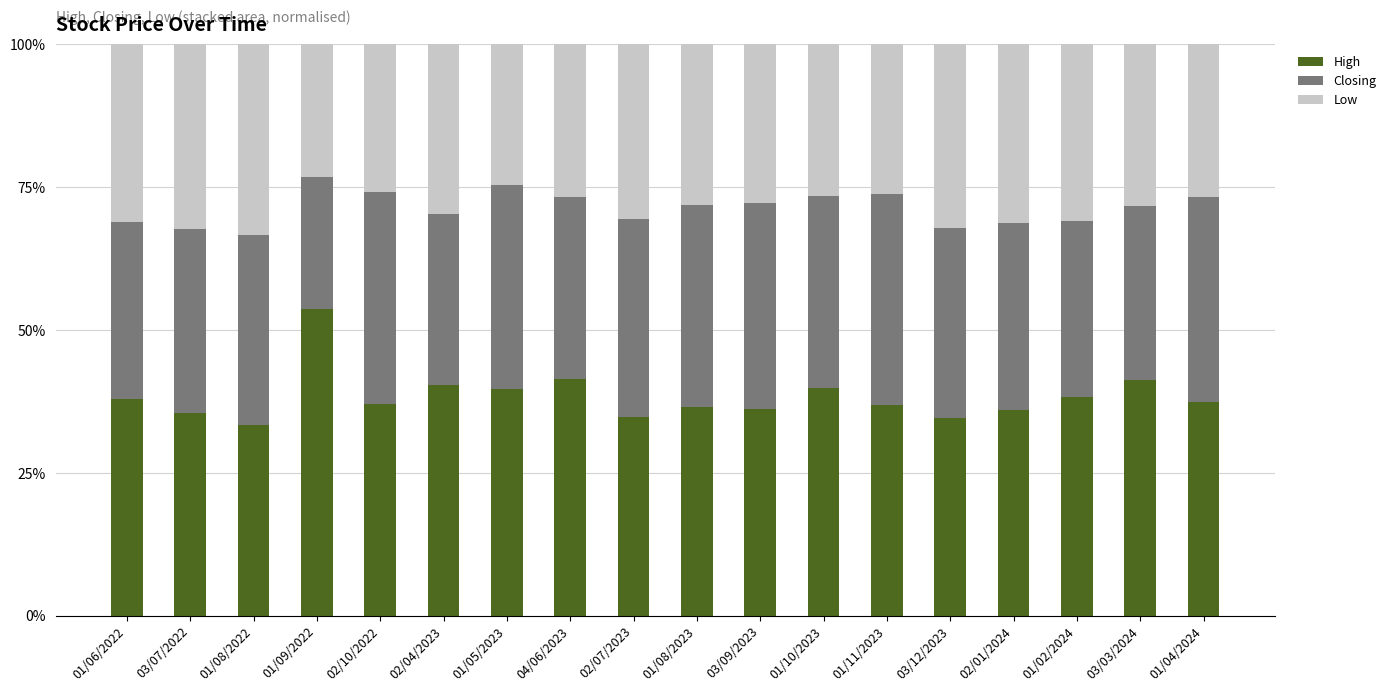

What is the difference between the High values at 01/09/2022 and 02/01/2024?

17.7